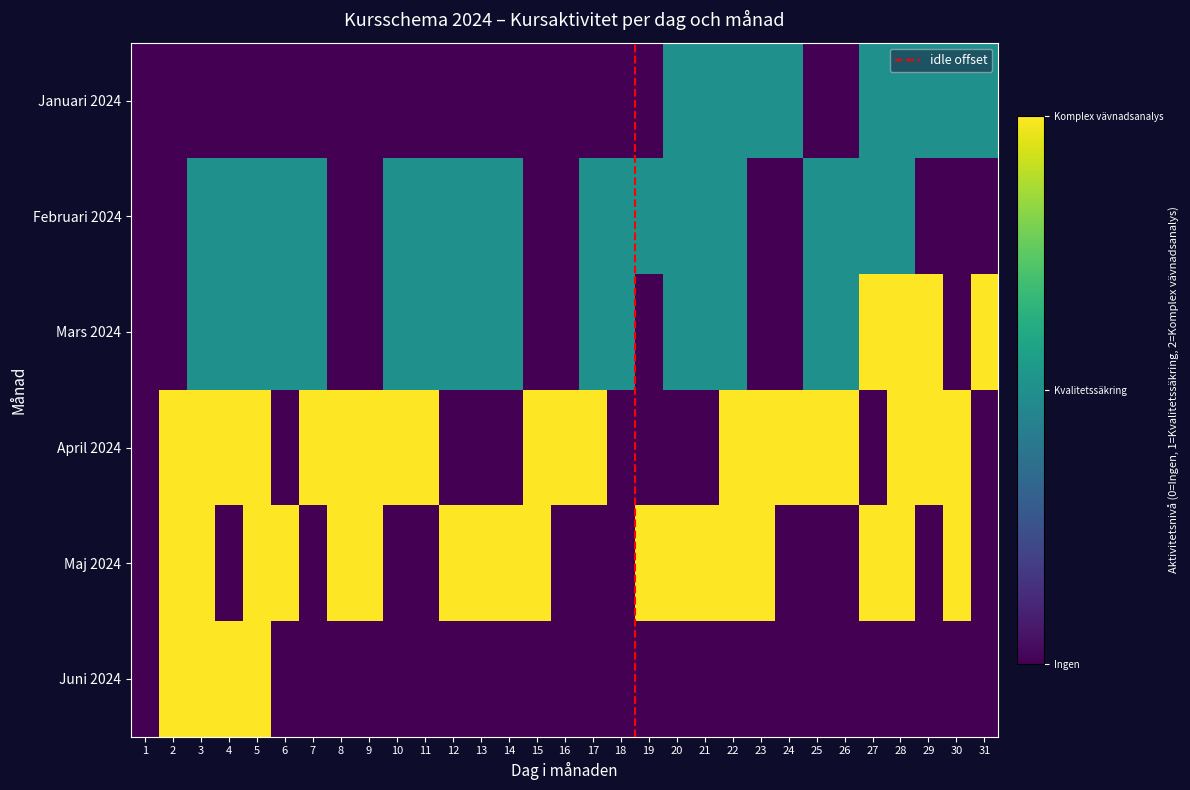

The Maj 2024 series shows 3 at 12. True or false?

False